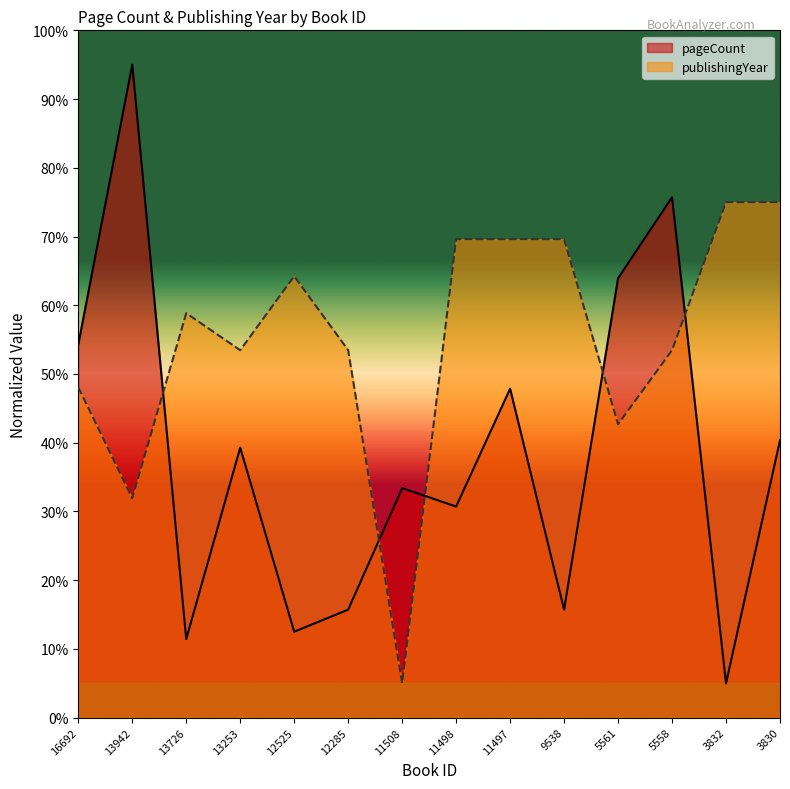

What is the total value across all series at 5558?

129.2